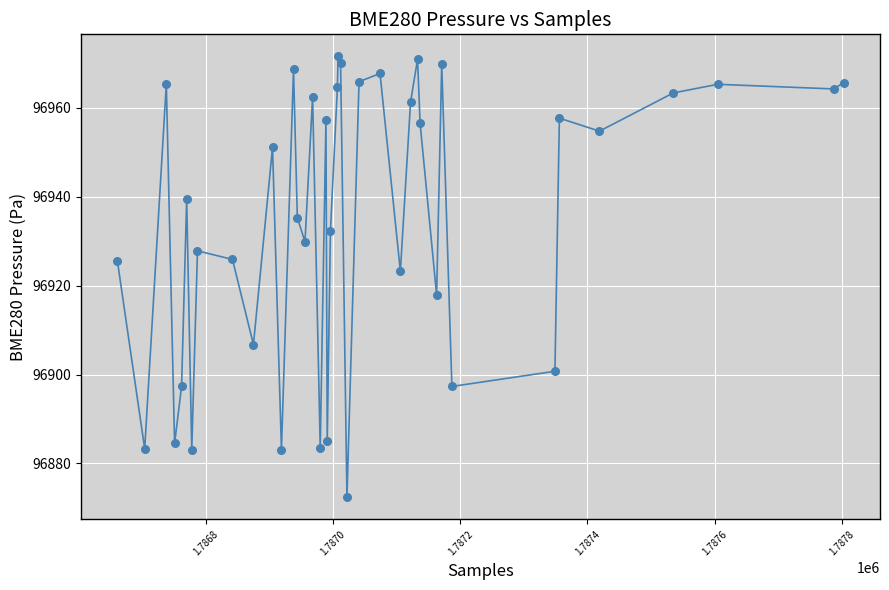

What is the greatest value displayed?

96971.6